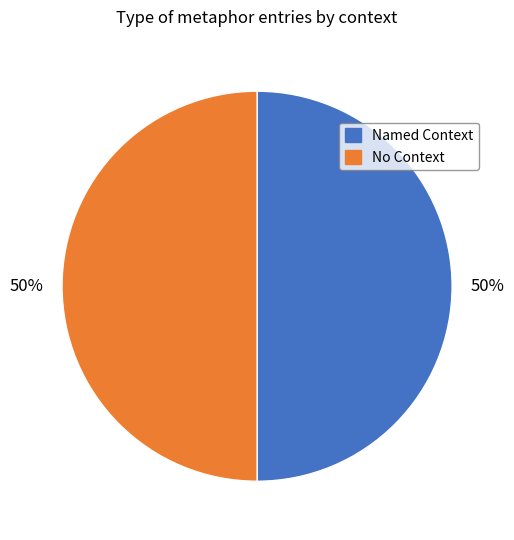

Is the sum of Named Context and No Context greater than half?

Yes